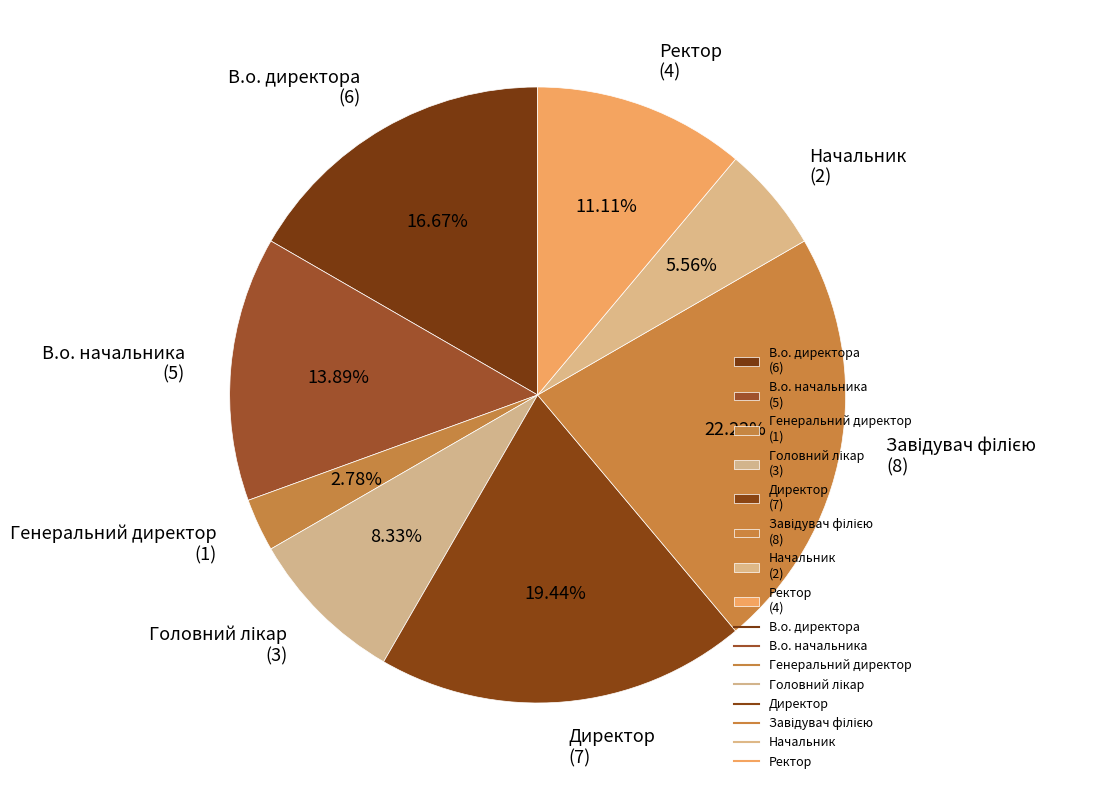

Count the number of slices in the pie.

8